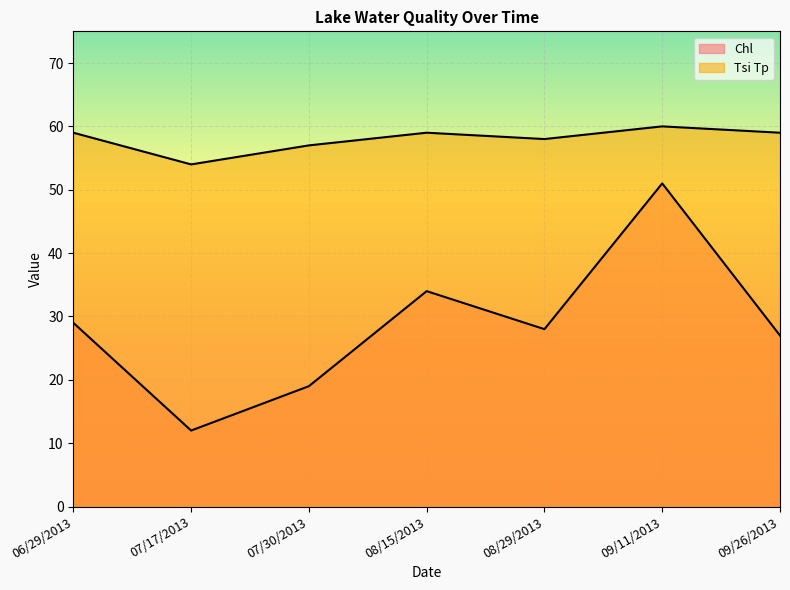

True or false: Chl and Tsi Tp intersect in this chart.

False